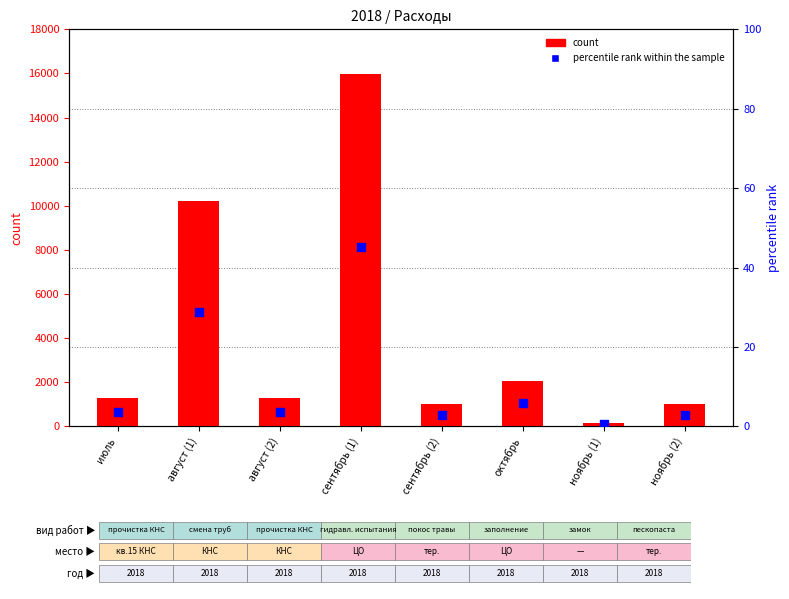

At which category is the sum across all series the highest?

сентябрь (1)